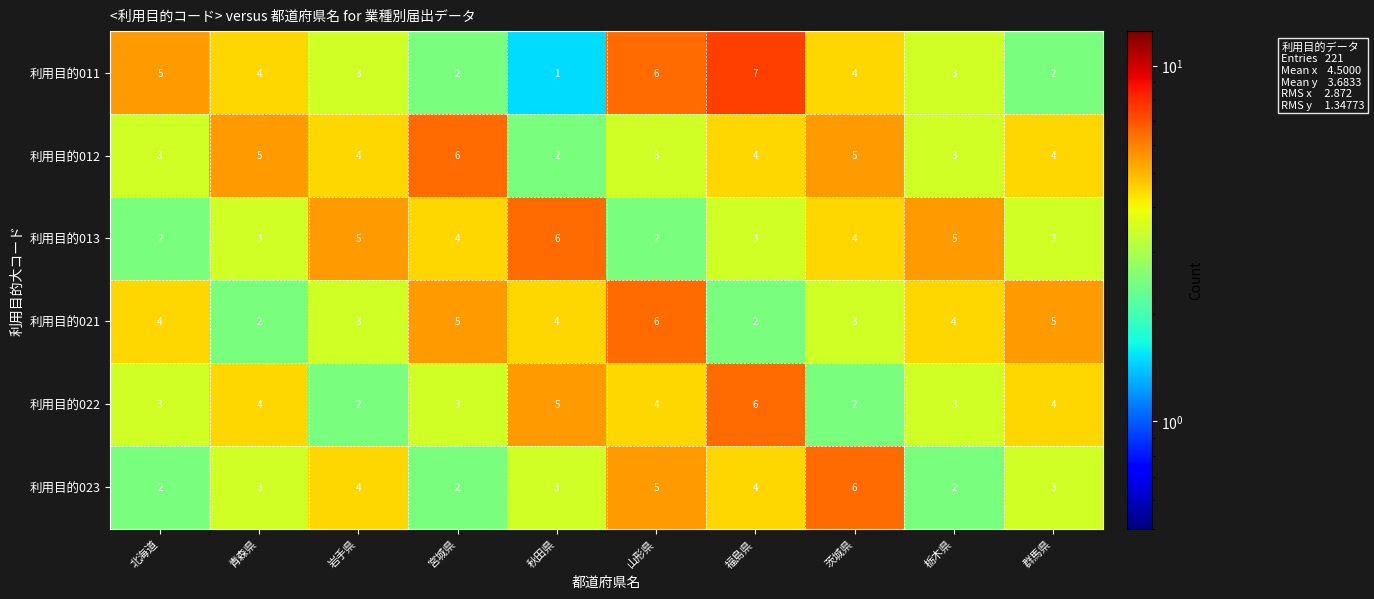

True or false: 利用目的013 has a value of 2 at 北海道.

True